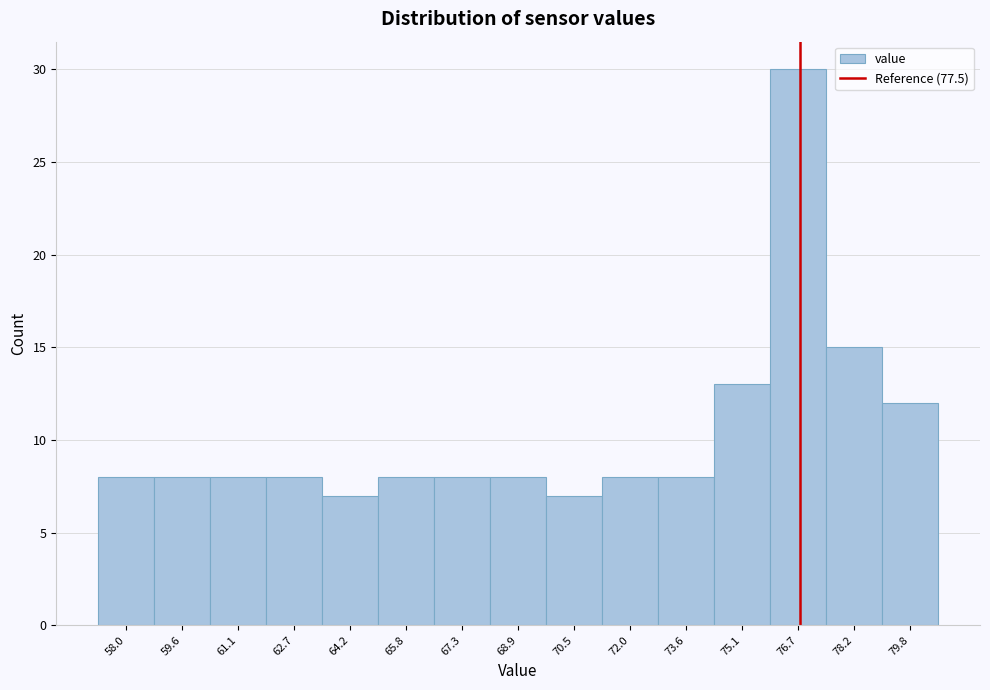

Reading right to left, what are all the values shown in this chart?

79.8=12	78.2=15	76.7=30	75.1=13	73.6=8	72.0=8	70.5=7	68.9=8	67.3=8	65.8=8	64.2=7	62.7=8	61.1=8	59.6=8	58.0=8